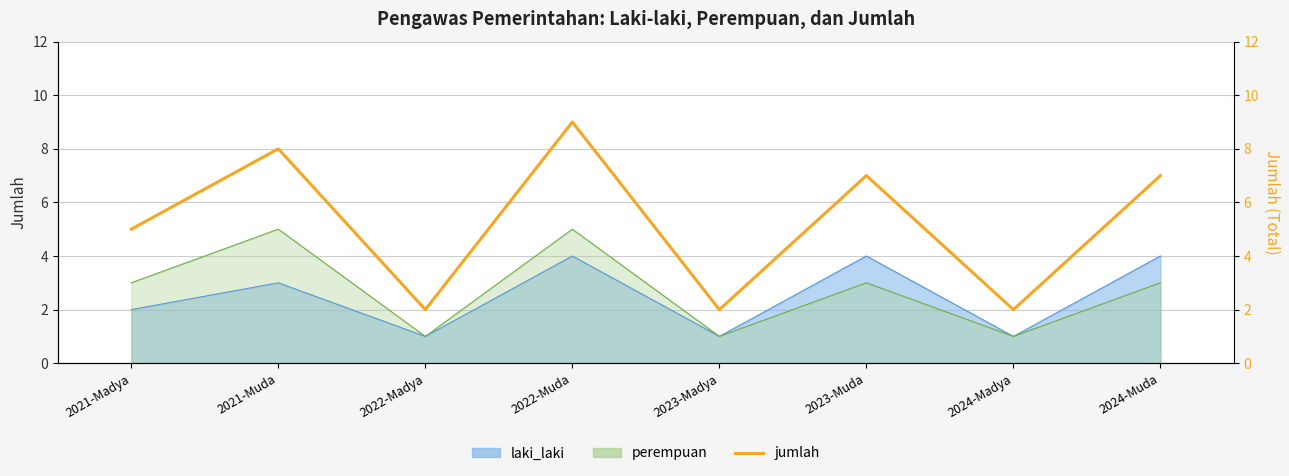

Reading left to right, transcribe all the data shown in this chart.

5	8	2	9	2	7	2	7